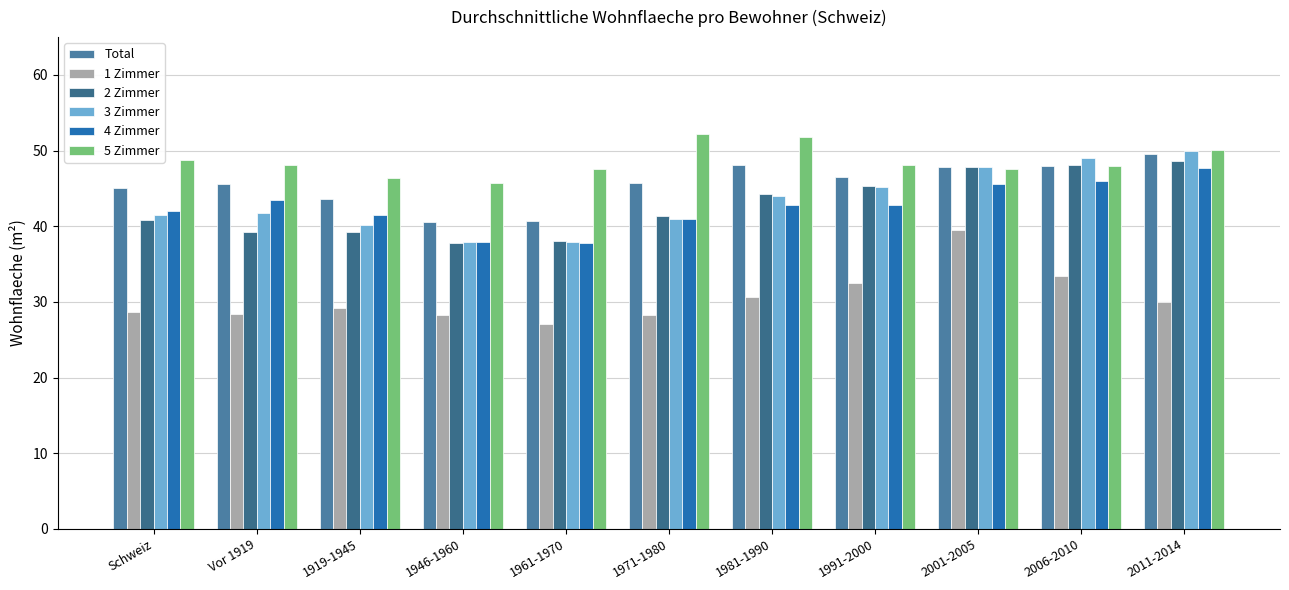

The value of 2 Zimmer at Vor 1919 is 21.1. True or false?

False